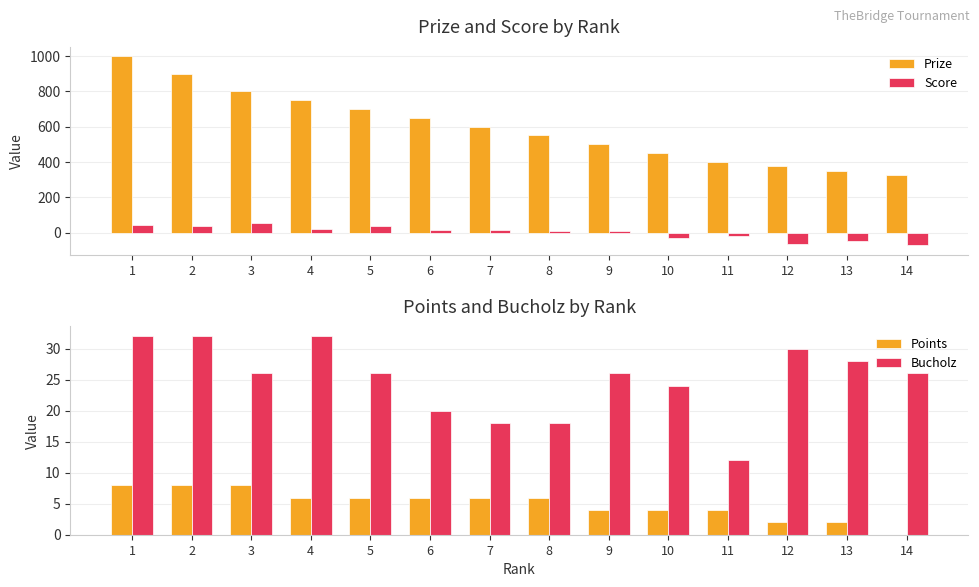

Is it true that Score equals -7 at 10?

False